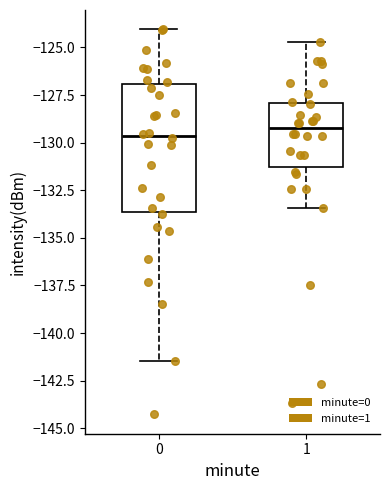

Comparing the boxes themselves (not the whiskers), which one is the tallest?

0